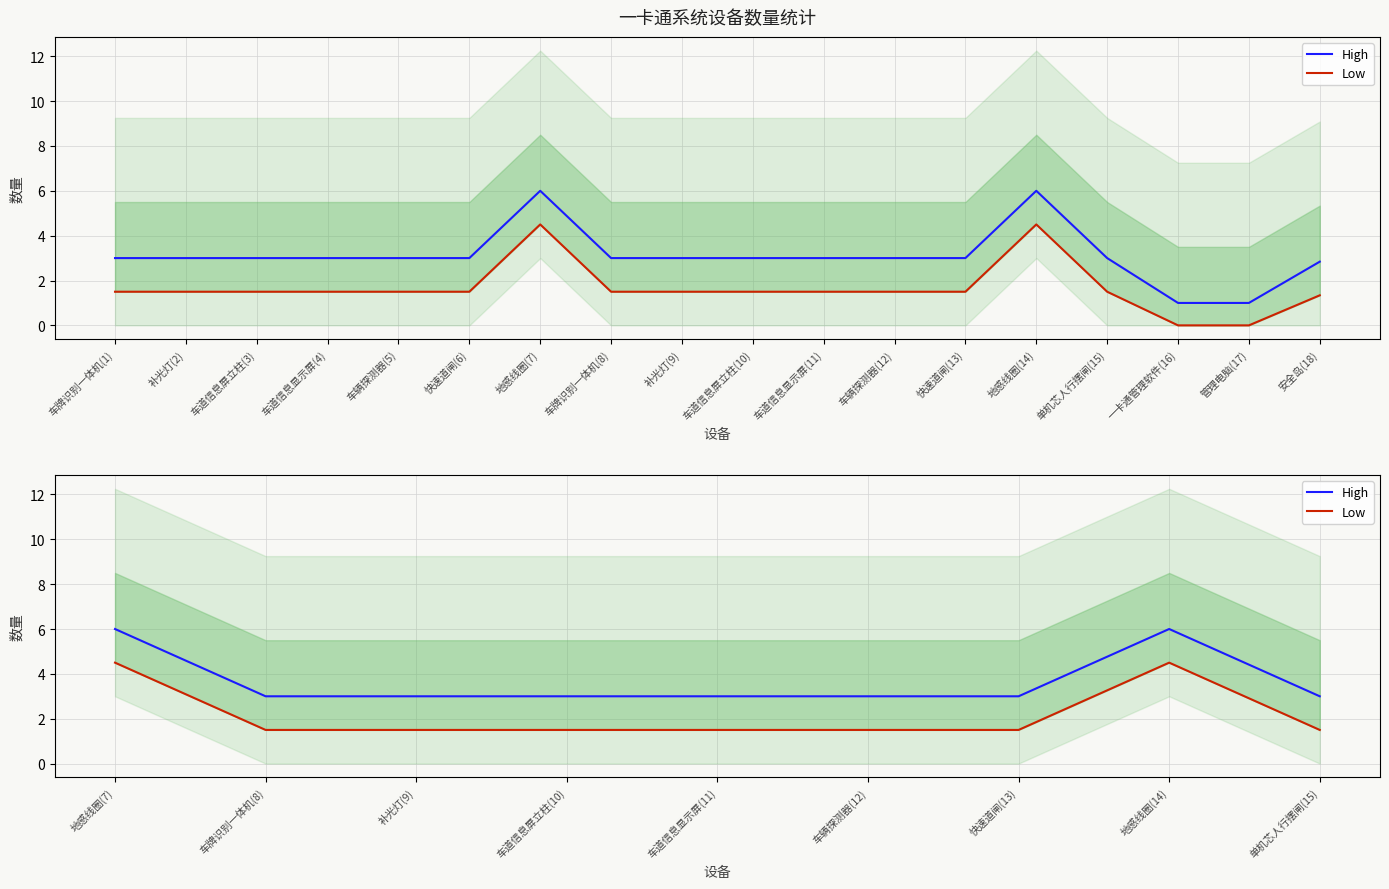

True or false: Low and High intersect in this chart.

False